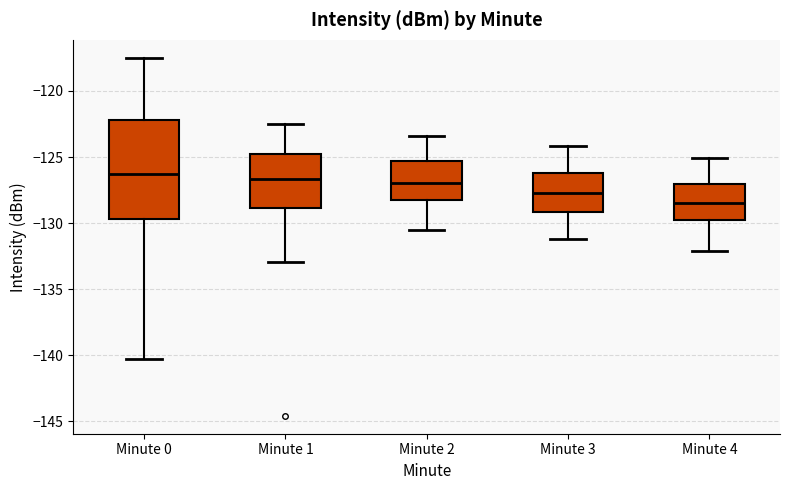

Where does the median line of the box for Minute 1 sit on the y-axis? The values are not printed on the chart, so give them approximately, as read against the axis.

-126.5